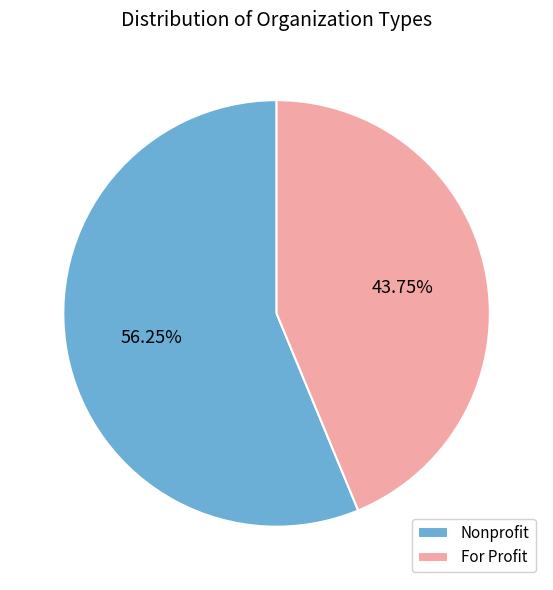

What is the majority slice?

Nonprofit